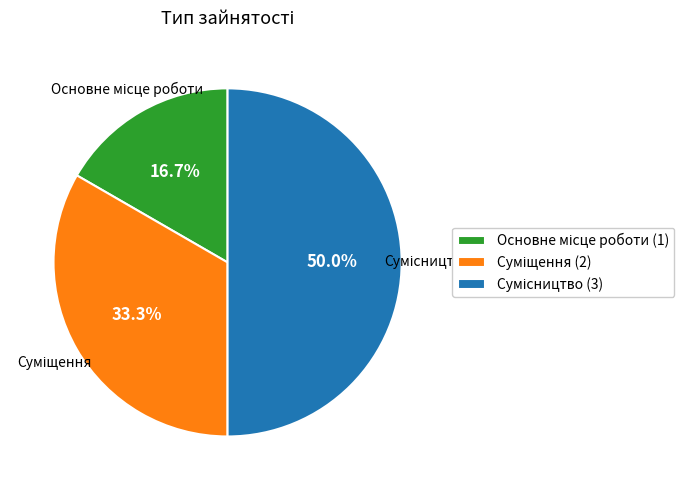

Does Суміщення represent more than half of the total?

No